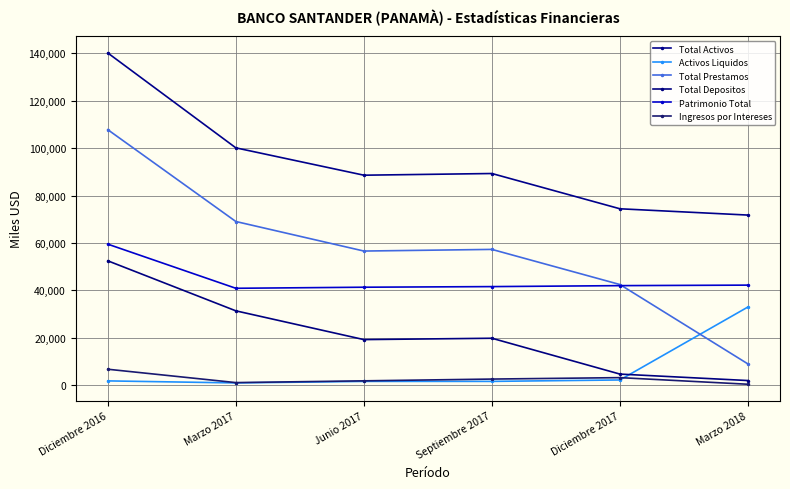

At which category is the sum across all series the highest?

Diciembre 2016